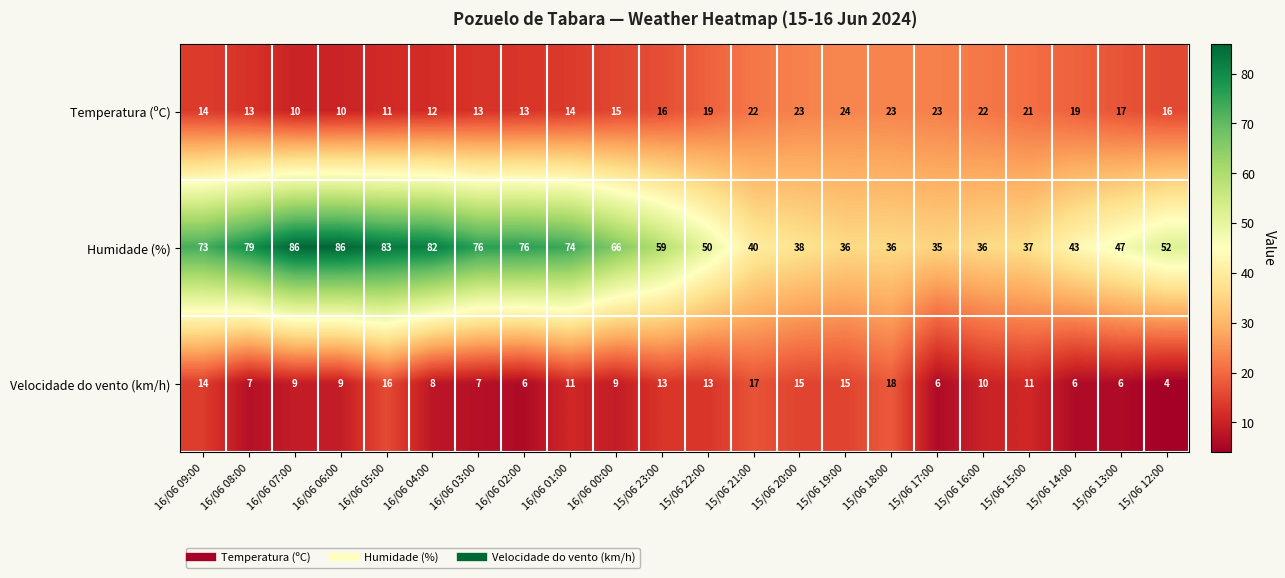

Is it true that Velocidade do vento (km/h) equals 9 at 15/06 17:00?

False